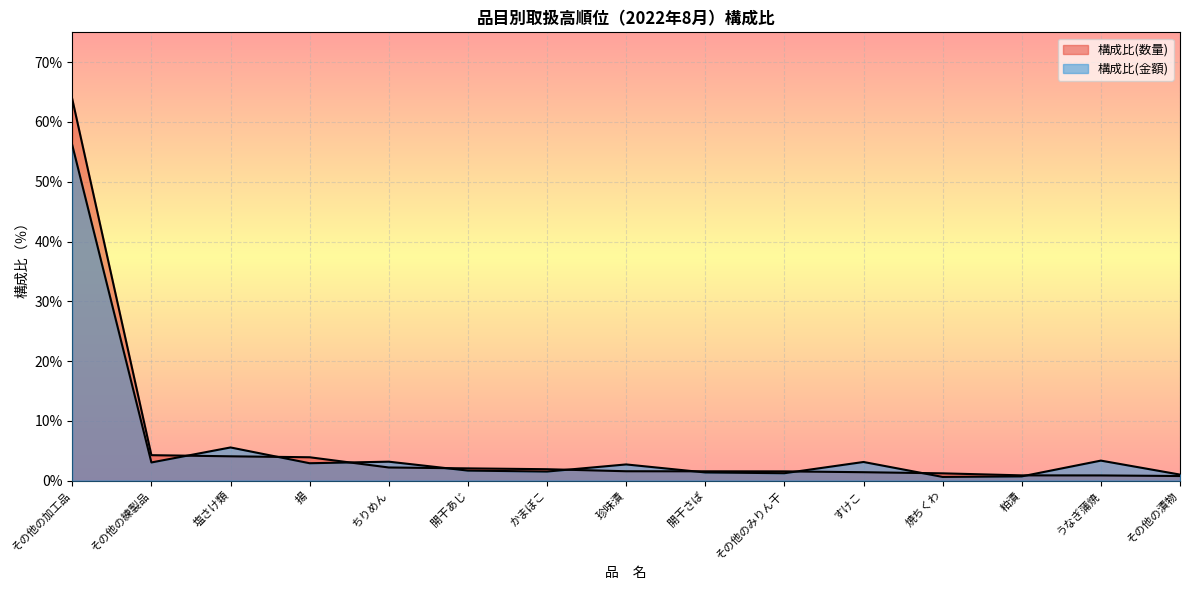

Where is 構成比(金額) nearest to the value 28?

塩さけ類